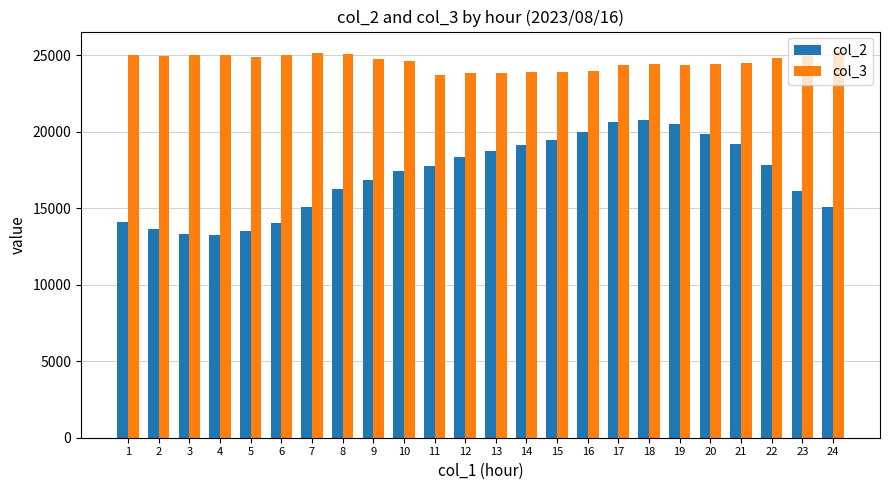

What is the approximate value of col_3 at 9?

24775.0